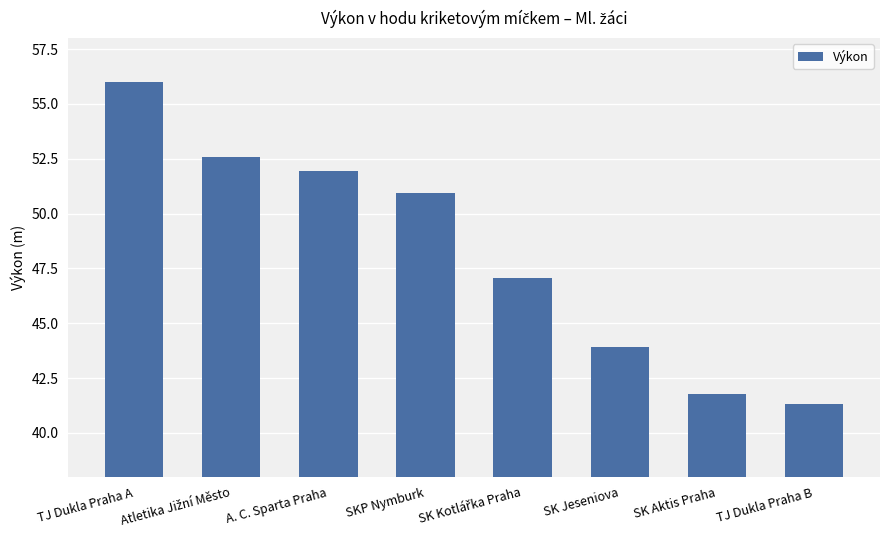

What is the ratio of the value at TJ Dukla Praha B to the value at SK Jeseniova?

0.9